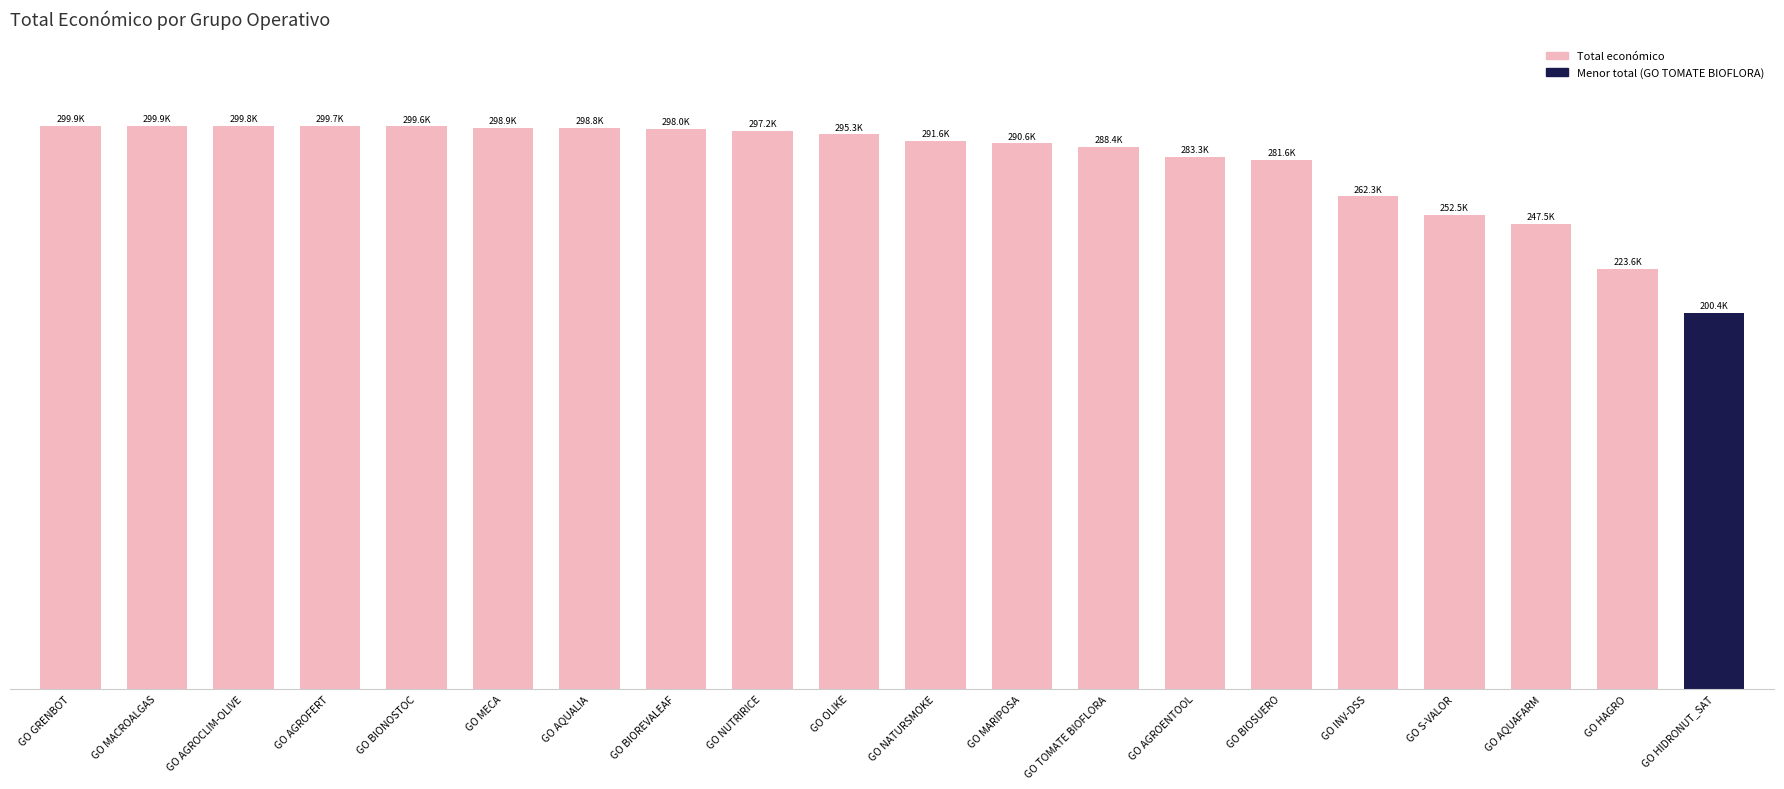

Does the chart contain any negative values?

No